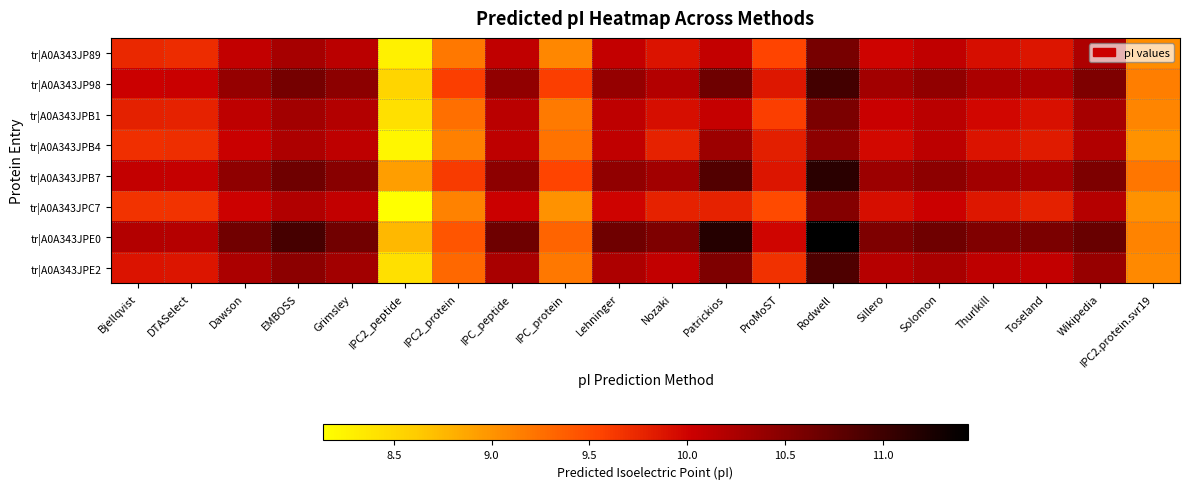

Reading left to right, transcribe all the data shown in this chart.

tr|A0A343JP89: Bjellqvist=9.7	DTASelect=9.7	Dawson=10.1	EMBOSS=10.3	Grimsley=10.1	IPC2_peptide=8.3	IPC2_protein=9.2	IPC_peptide=10.1	IPC_protein=9.1	Lehninger=10.1	Nozaki=9.9	Patrickios=10.1	ProMoST=9.5	Rodwell=10.6	Sillero=10.0	Solomon=10.1	Thurlkill=9.9	Toseland=9.9	Wikipedia=10.2	IPC2.protein.svr19=9.0
tr|A0A343JP98: Bjellqvist=10.0	DTASelect=10.0	Dawson=10.4	EMBOSS=10.6	Grimsley=10.5	IPC2_peptide=8.5	IPC2_protein=9.6	IPC_peptide=10.4	IPC_protein=9.6	Lehninger=10.4	Nozaki=10.2	Patrickios=10.7	ProMoST=9.9	Rodwell=11.0	Sillero=10.3	Solomon=10.4	Thurlkill=10.2	Toseland=10.2	Wikipedia=10.6	IPC2.protein.svr19=9.1
tr|A0A343JPB1: Bjellqvist=9.8	DTASelect=9.8	Dawson=10.1	EMBOSS=10.3	Grimsley=10.2	IPC2_peptide=8.4	IPC2_protein=9.3	IPC_peptide=10.1	IPC_protein=9.2	Lehninger=10.1	Nozaki=9.9	Patrickios=10.1	ProMoST=9.6	Rodwell=10.6	Sillero=10.0	Solomon=10.1	Thurlkill=10.0	Toseland=9.9	Wikipedia=10.3	IPC2.protein.svr19=9.1
tr|A0A343JPB4: Bjellqvist=9.7	DTASelect=9.7	Dawson=10.0	EMBOSS=10.2	Grimsley=10.1	IPC2_peptide=8.2	IPC2_protein=9.1	IPC_peptide=10.1	IPC_protein=9.2	Lehninger=10.1	Nozaki=9.8	Patrickios=10.3	ProMoST=9.8	Rodwell=10.5	Sillero=10.0	Solomon=10.1	Thurlkill=9.9	Toseland=9.8	Wikipedia=10.2	IPC2.protein.svr19=9.0
tr|A0A343JPB7: Bjellqvist=10.1	DTASelect=10.1	Dawson=10.4	EMBOSS=10.7	Grimsley=10.5	IPC2_peptide=8.9	IPC2_protein=9.6	IPC_peptide=10.5	IPC_protein=9.5	Lehninger=10.4	Nozaki=10.3	Patrickios=10.9	ProMoST=9.9	Rodwell=11.1	Sillero=10.3	Solomon=10.5	Thurlkill=10.3	Toseland=10.3	Wikipedia=10.6	IPC2.protein.svr19=9.2
tr|A0A343JPC7: Bjellqvist=9.7	DTASelect=9.7	Dawson=10.0	EMBOSS=10.2	Grimsley=10.1	IPC2_peptide=8.1	IPC2_protein=9.1	IPC_peptide=10.0	IPC_protein=9.0	Lehninger=10.0	Nozaki=9.8	Patrickios=9.8	ProMoST=9.5	Rodwell=10.5	Sillero=9.9	Solomon=10.0	Thurlkill=9.9	Toseland=9.8	Wikipedia=10.2	IPC2.protein.svr19=9.0
tr|A0A343JPE0: Bjellqvist=10.2	DTASelect=10.2	Dawson=10.6	EMBOSS=10.9	Grimsley=10.6	IPC2_peptide=8.8	IPC2_protein=9.4	IPC_peptide=10.7	IPC_protein=9.3	Lehninger=10.7	Nozaki=10.6	Patrickios=11.2	ProMoST=10.0	Rodwell=11.4	Sillero=10.6	Solomon=10.7	Thurlkill=10.5	Toseland=10.6	Wikipedia=10.7	IPC2.protein.svr19=9.1
tr|A0A343JPE2: Bjellqvist=9.9	DTASelect=9.9	Dawson=10.2	EMBOSS=10.5	Grimsley=10.3	IPC2_peptide=8.4	IPC2_protein=9.3	IPC_peptide=10.3	IPC_protein=9.2	Lehninger=10.2	Nozaki=10.1	Patrickios=10.6	ProMoST=9.7	Rodwell=10.9	Sillero=10.2	Solomon=10.3	Thurlkill=10.1	Toseland=10.1	Wikipedia=10.4	IPC2.protein.svr19=9.1